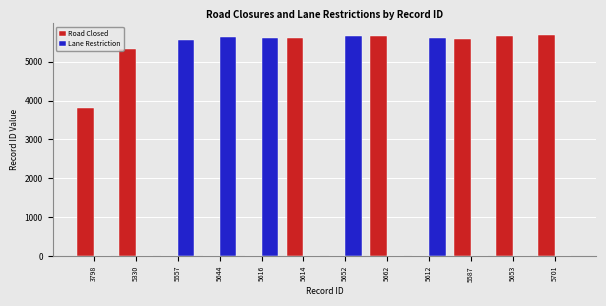

Is it true that Road Closed equals 5330 at 5330?

True